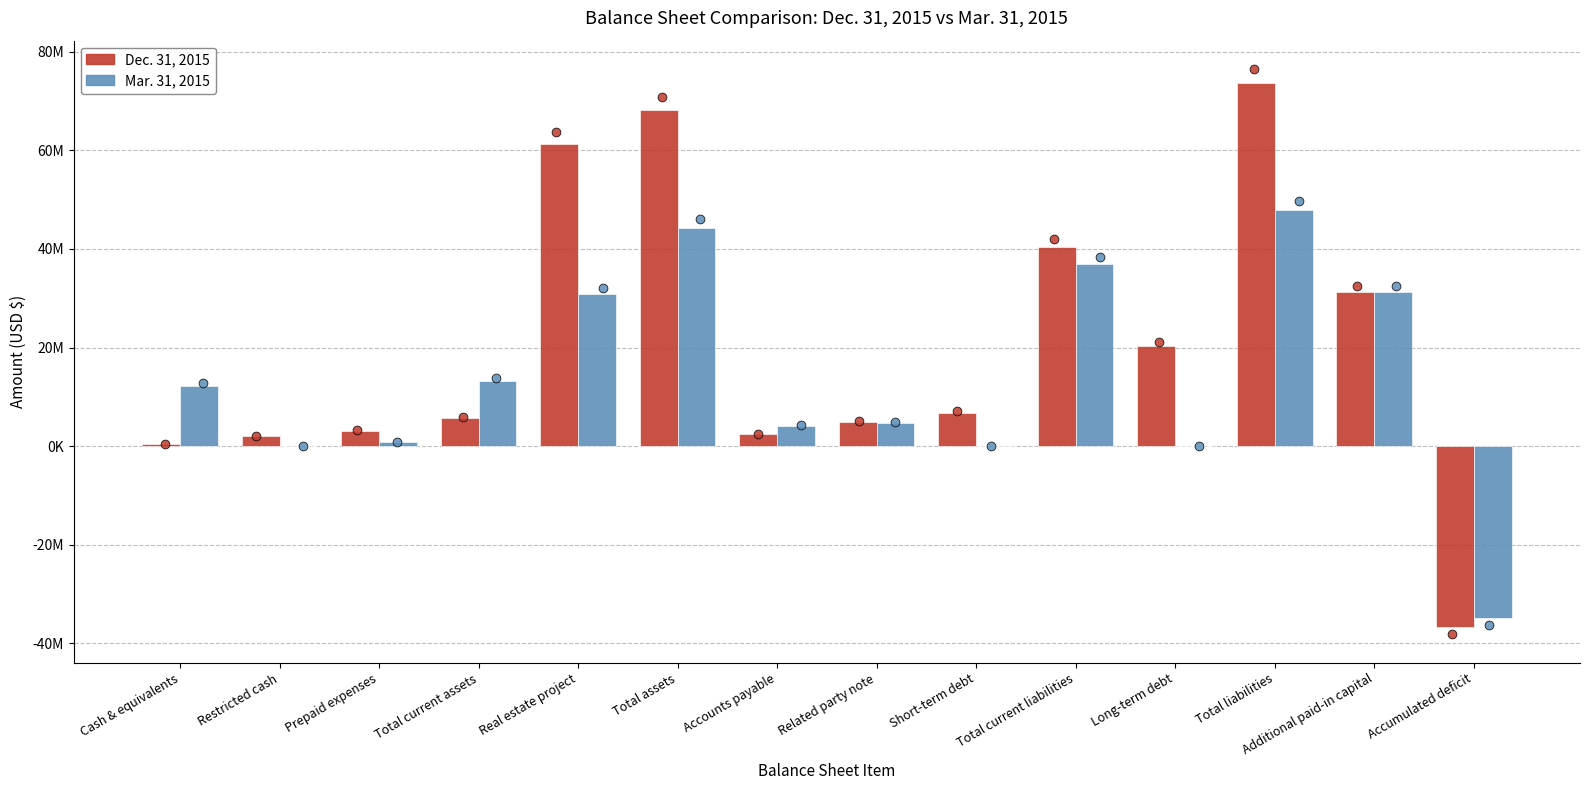

Is the value of Mar. 31, 2015 at Accounts payable greater than the value of Dec. 31, 2015 at Total liabilities?

No